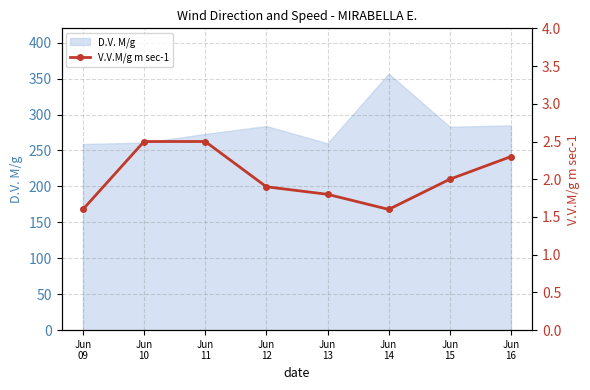

Where does the data first go above 2?

Jun
10